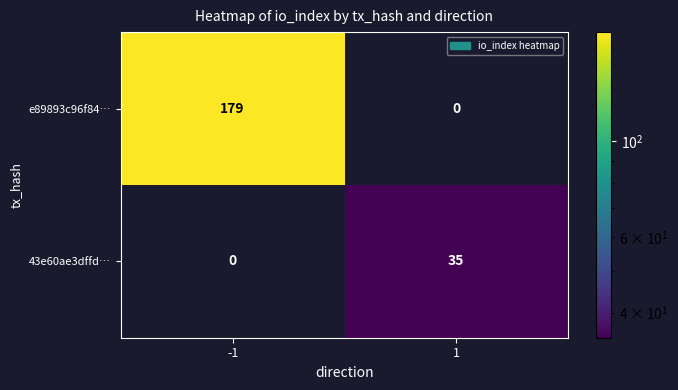

Is it true that e89893c96f84… equals 179 at -1?

True